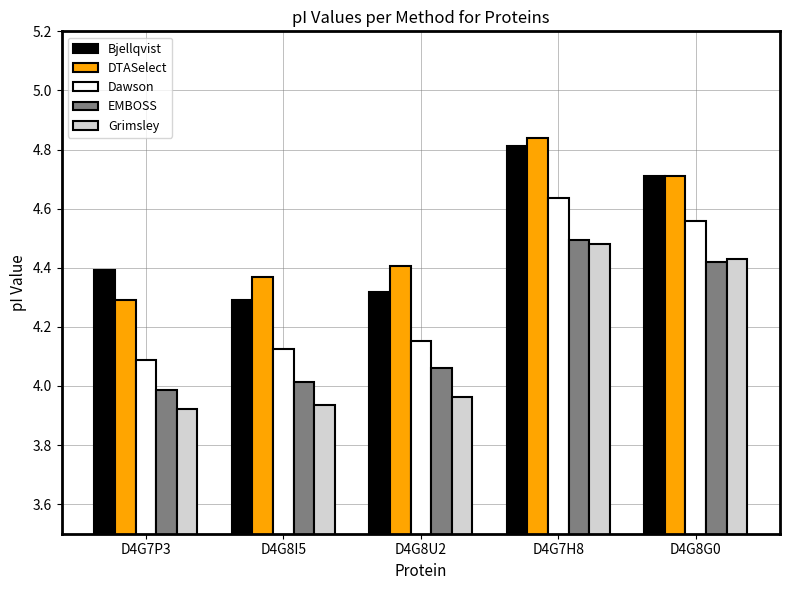

What is the total value across all series at D4G7H8?

23.3